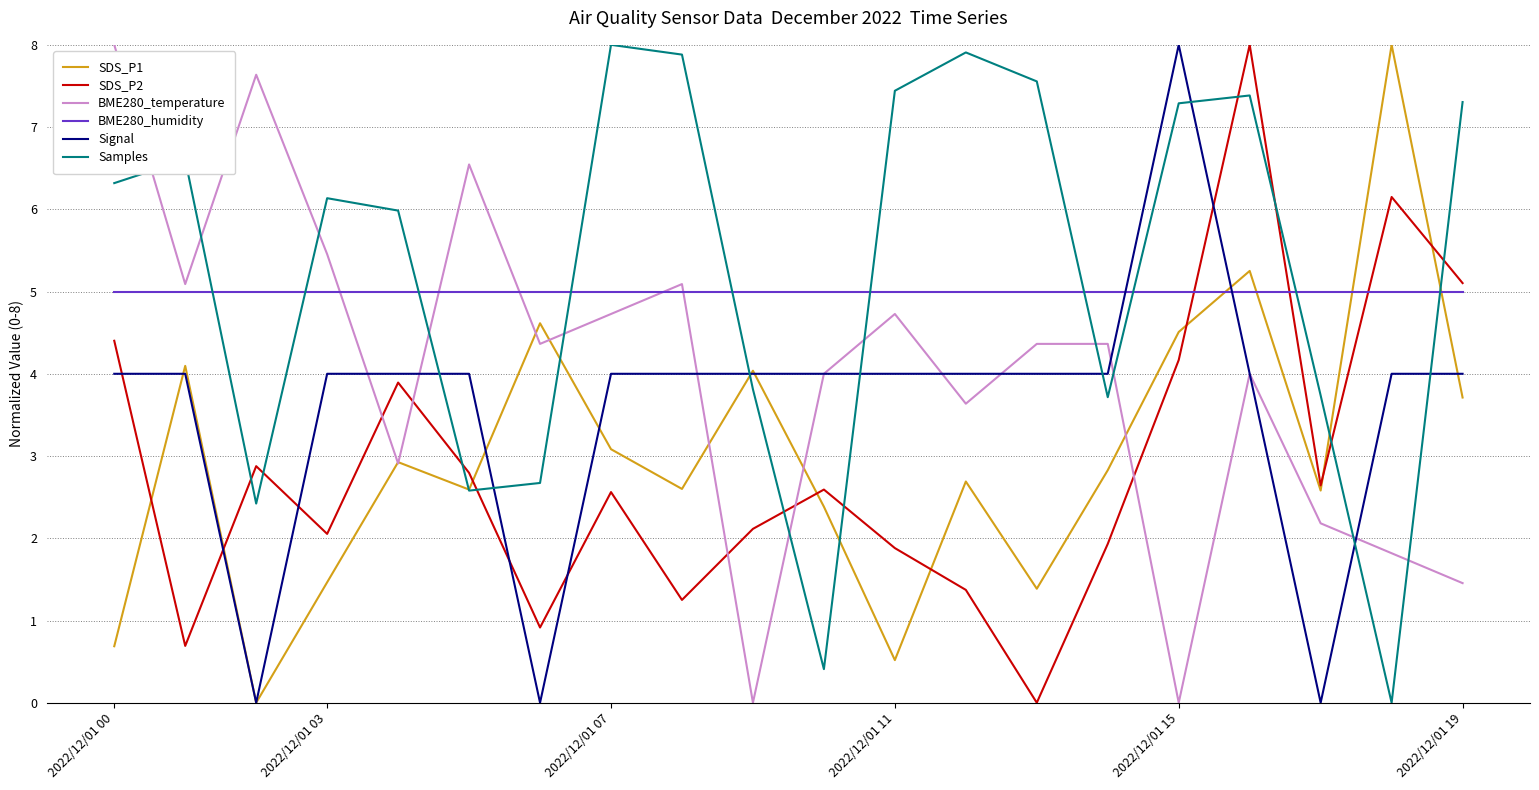

Which series has the largest total across all categories?

Samples